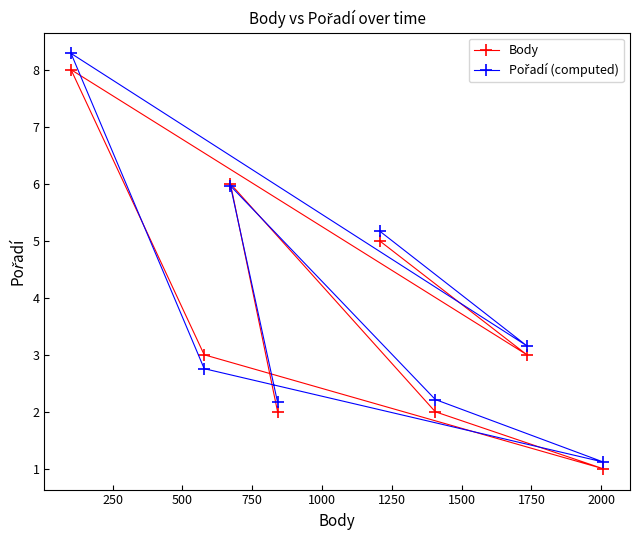

What is the highest value of the Body series?

8.0